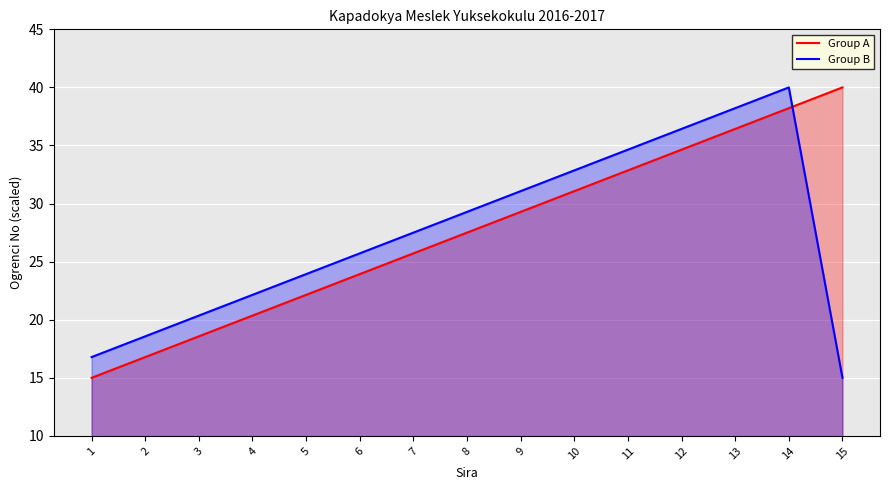

Rank the series at 3 from lowest to highest value.

Group A, Group B